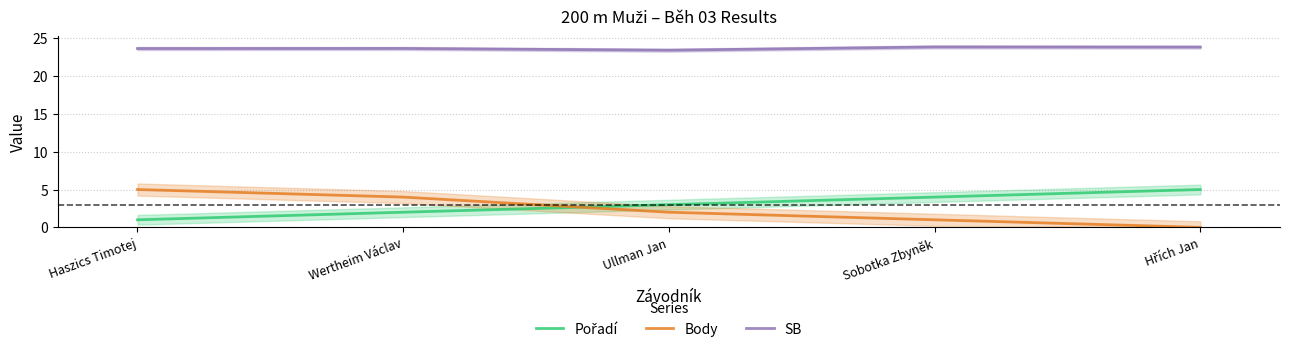

How many distinct data groups are displayed?

3